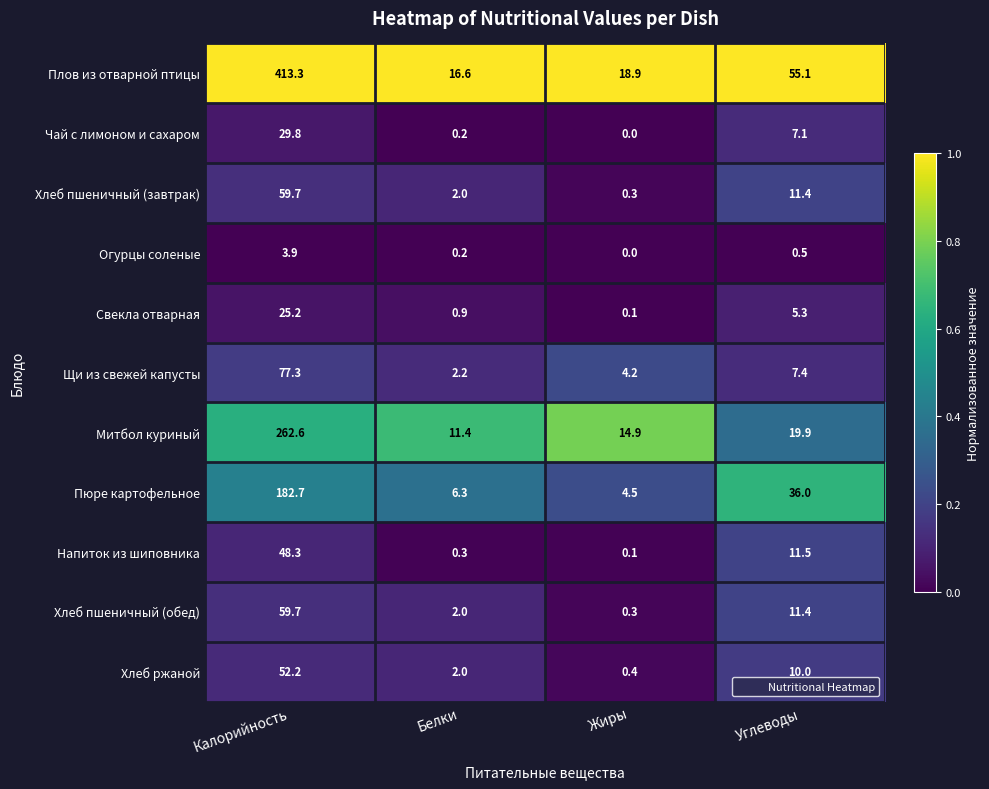

Between Калорийность and Белки, which series saw the biggest shift?

Плов из отварной птицы